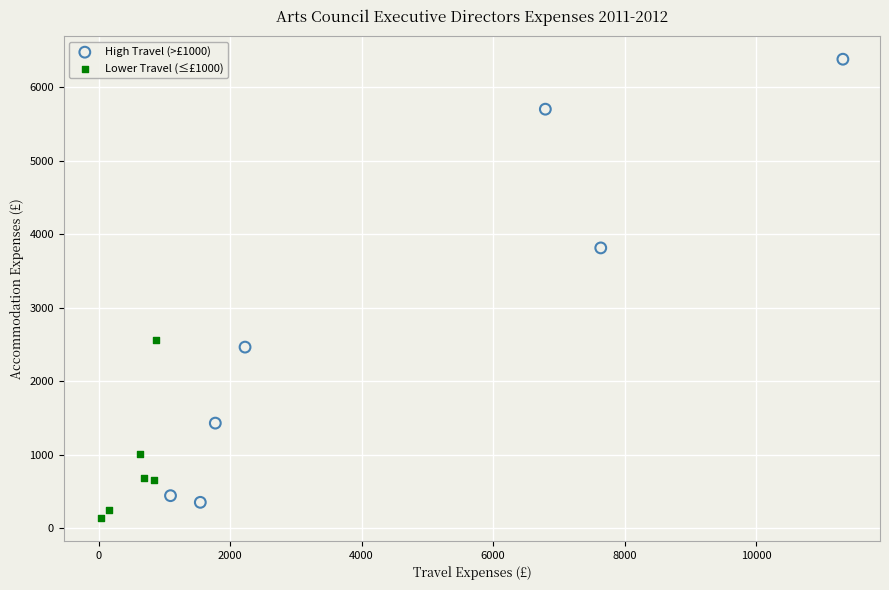

What are all the series names shown in the legend?

High Travel (>£1000), Lower Travel (≤£1000)